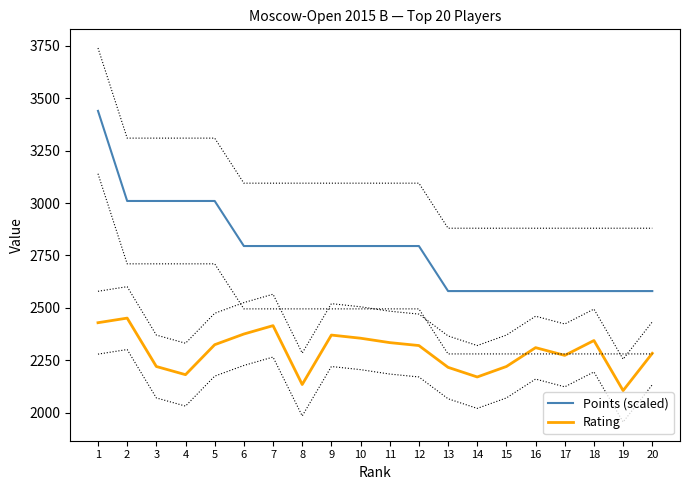

Reading left to right, list all the values displayed in this chart.

Points (scaled): 1=3440	2=3010	3=3010	4=3010	5=3010	6=2795	7=2795	8=2795	9=2795	10=2795	11=2795	12=2795	13=2580	14=2580	15=2580	16=2580	17=2580	18=2580	19=2580	20=2580
Rating: 1=2429	2=2451	3=2220	4=2181	5=2324	6=2375	7=2415	8=2134	9=2370	10=2355	11=2334	12=2320	13=2216	14=2170	15=2220	16=2310	17=2273	18=2344	19=2105	20=2283